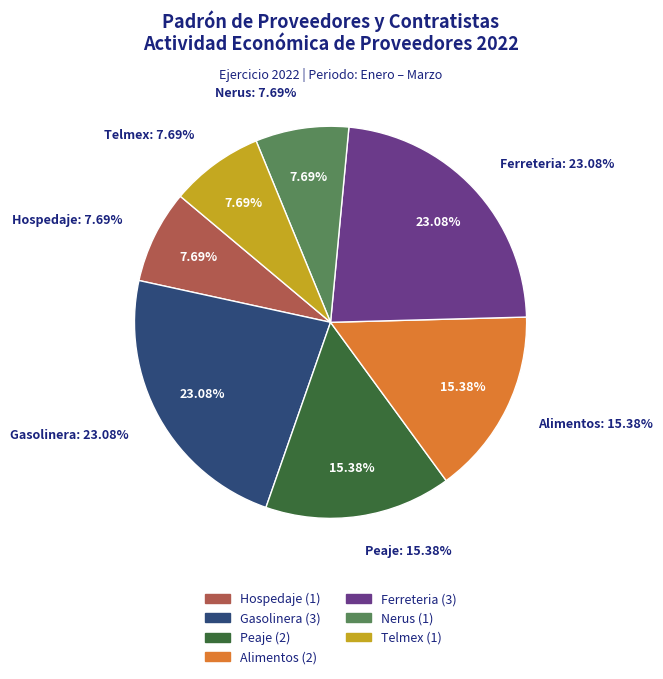

How many slices are in this pie chart?

7